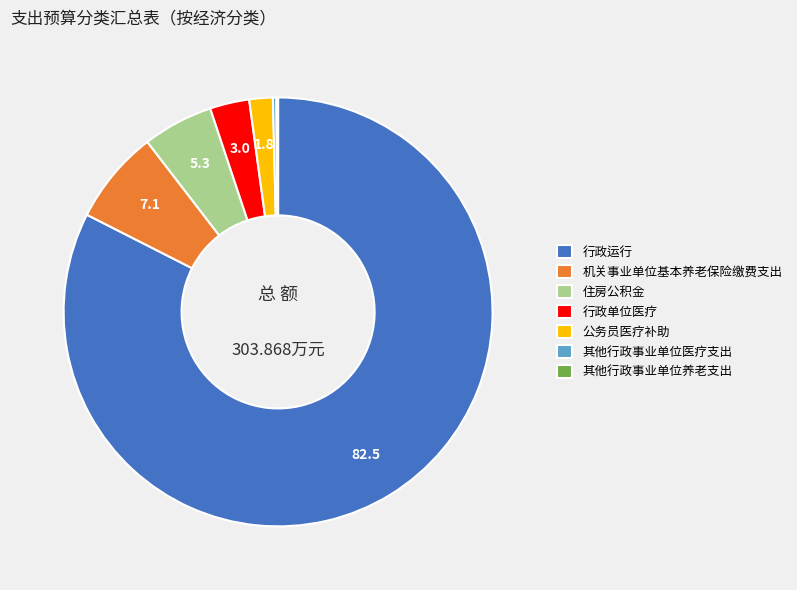

Which has a higher value, 机关事业单位基本养老保险缴费支出 or 住房公积金?

机关事业单位基本养老保险缴费支出